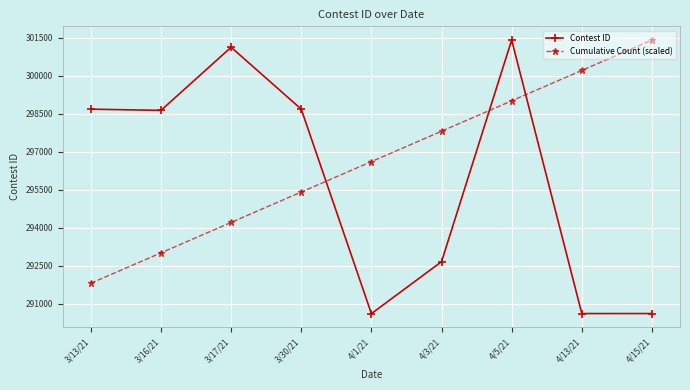

Which category has the lowest value in the Cumulative Count (scaled) series?

3/13/21